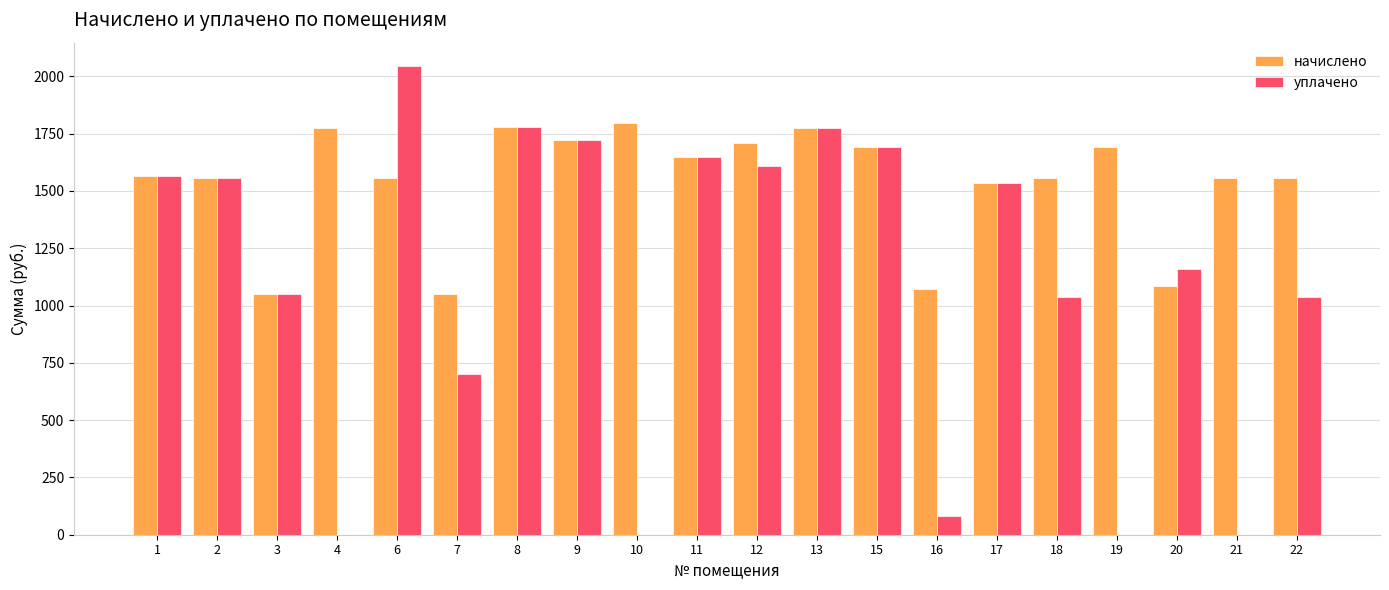

True or false: начислено has a value of 2327.7 at 19.

False